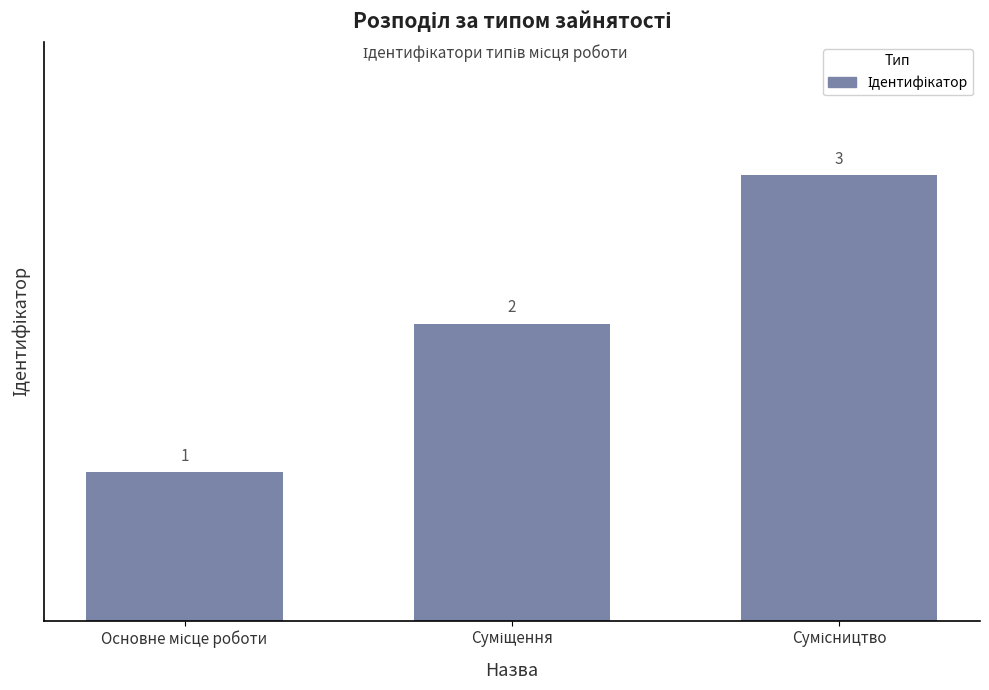

What is the greatest value displayed?

3